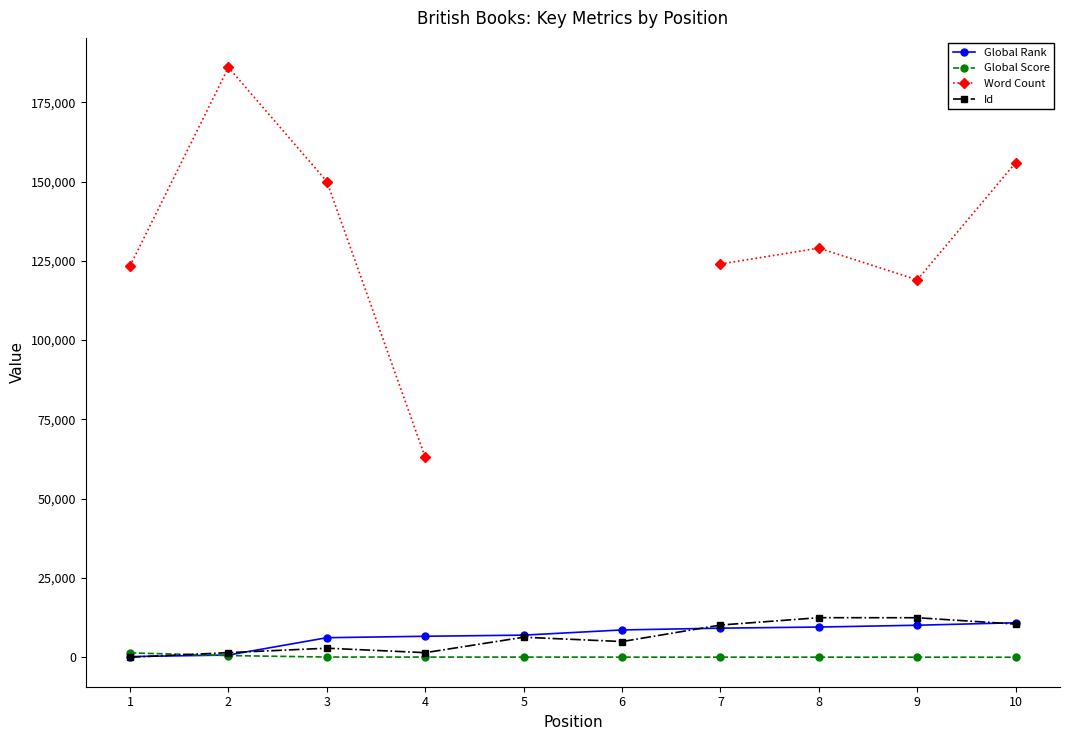

What is the difference between the Global Rank values at 5 and 3?

810